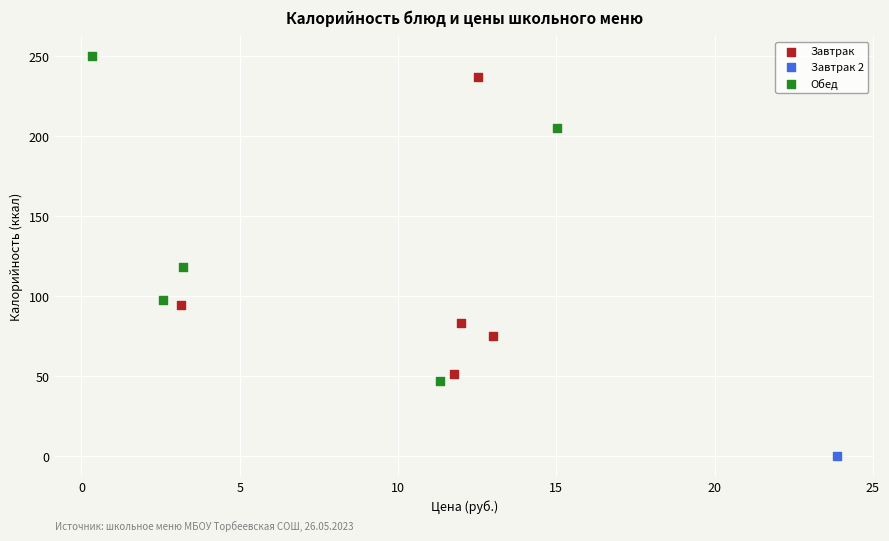

Which series reaches the minimum Y coordinate?

Завтрак 2